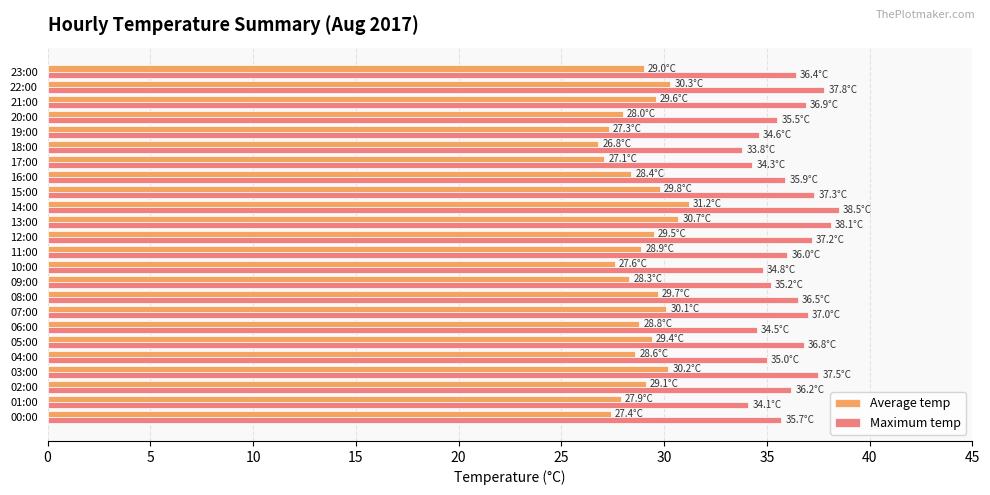

What is the sum of the Maximum temp values at 11:00 and 09:00?

71.2